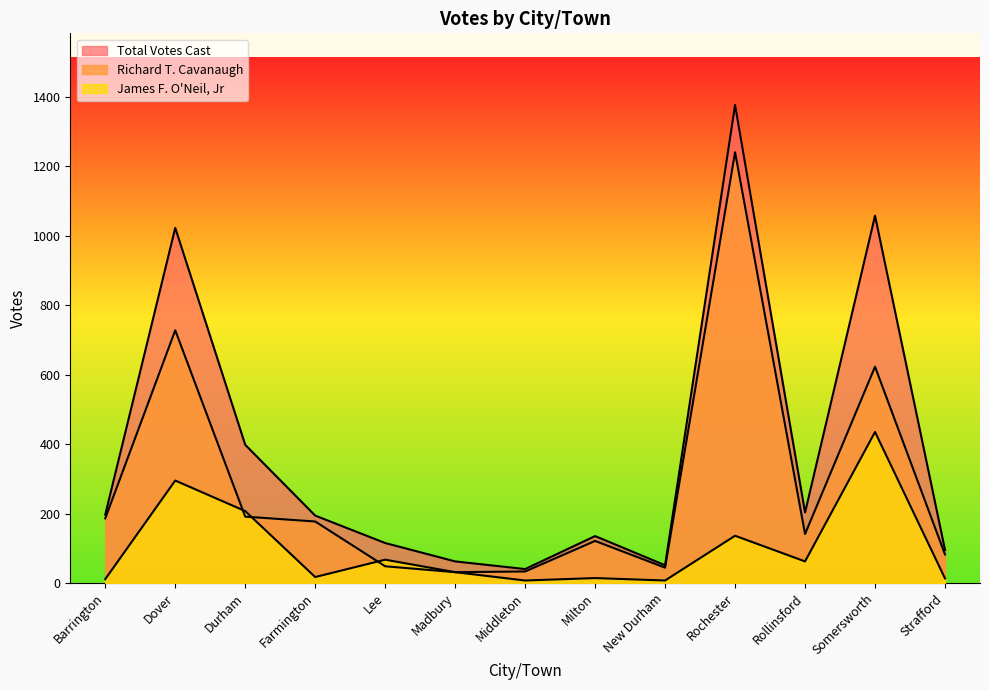

Reading left to right, transcribe all the data shown in this chart.

Richard T. Cavanaugh: Barrington=186	Dover=728	Durham=191	Farmington=177	Lee=48	Madbury=31	Middleton=33	Milton=121	New Durham=44	Rochester=1241	Rollinsford=141	Somersworth=623	Strafford=82
James F. O'Neil, Jr: Barrington=11	Dover=295	Durham=207	Farmington=17	Lee=67	Madbury=31	Middleton=7	Milton=14	New Durham=7	Rochester=136	Rollinsford=62	Somersworth=435	Strafford=13
Total Votes Cast: Barrington=197	Dover=1023	Durham=398	Farmington=194	Lee=115	Madbury=62	Middleton=40	Milton=135	New Durham=51	Rochester=1377	Rollinsford=203	Somersworth=1058	Strafford=95